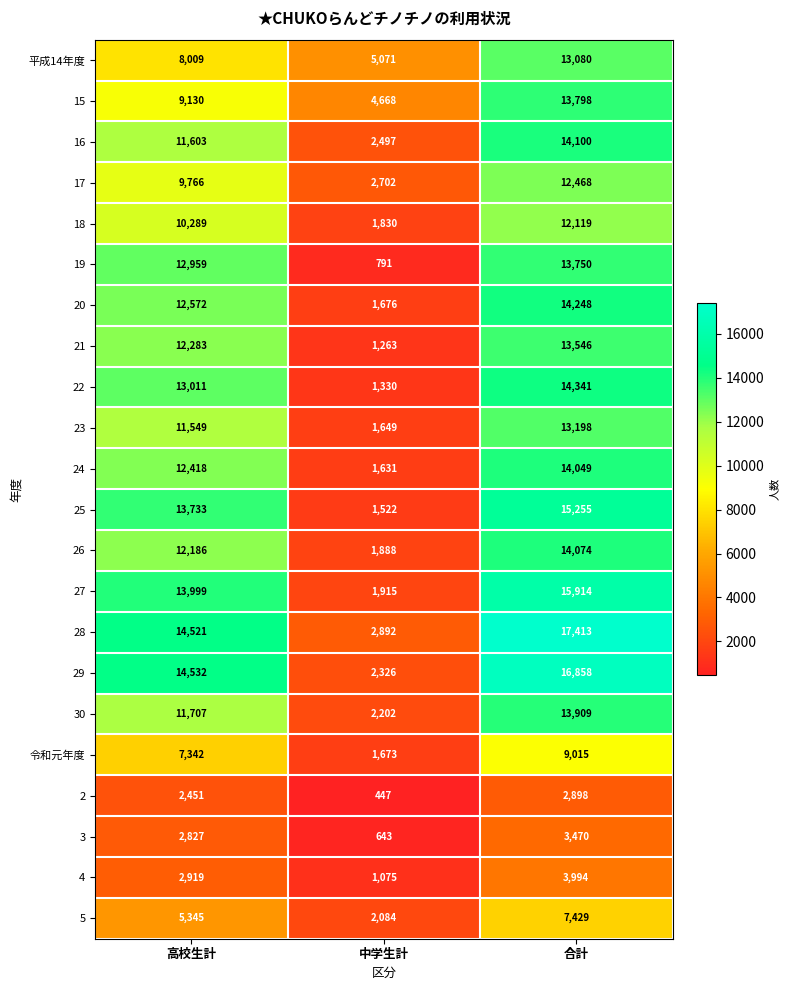

What is the spread (max minus min) of values at 高校生計?

12081